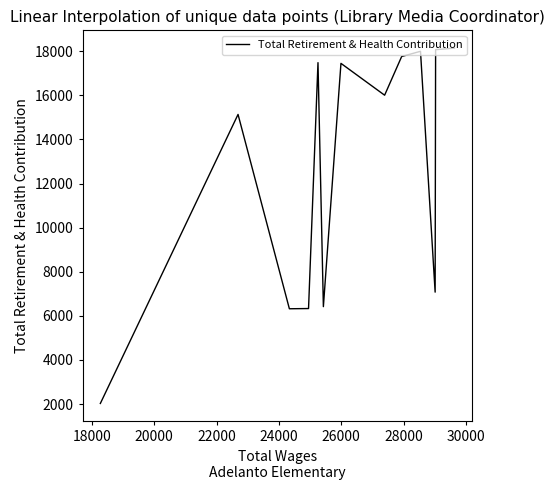

Count the number of values greater than 16007.

6